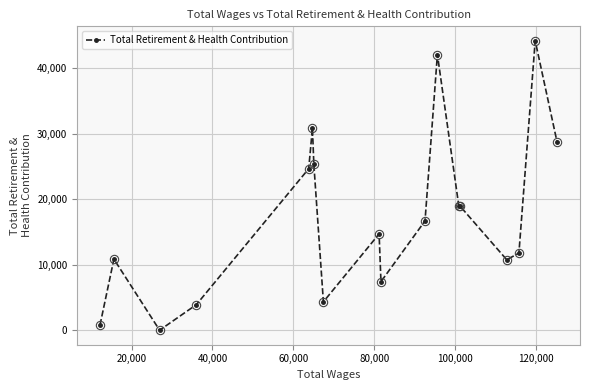

True or false: the data has more than 1 interior local peaks.

True